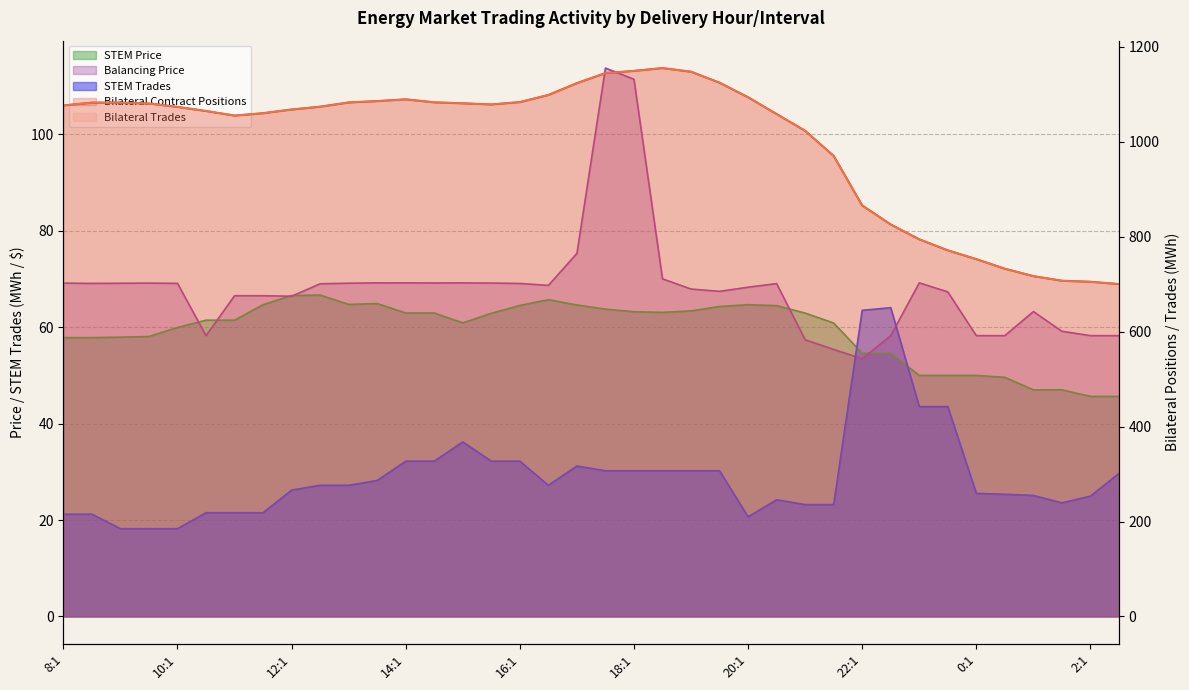

How many data points does each series have?

38